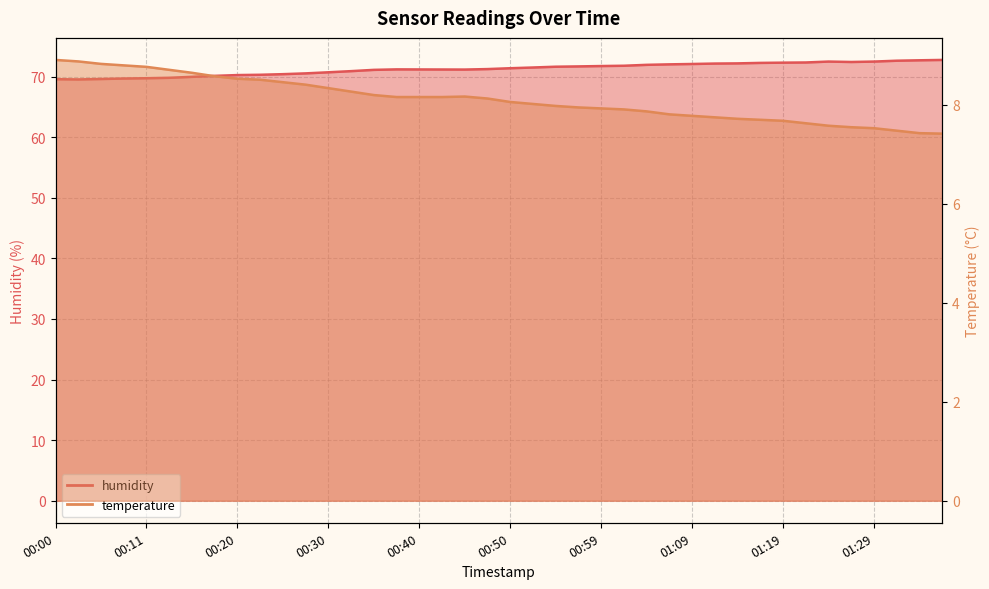

What are all the series names shown in the legend?

temperature, humidity